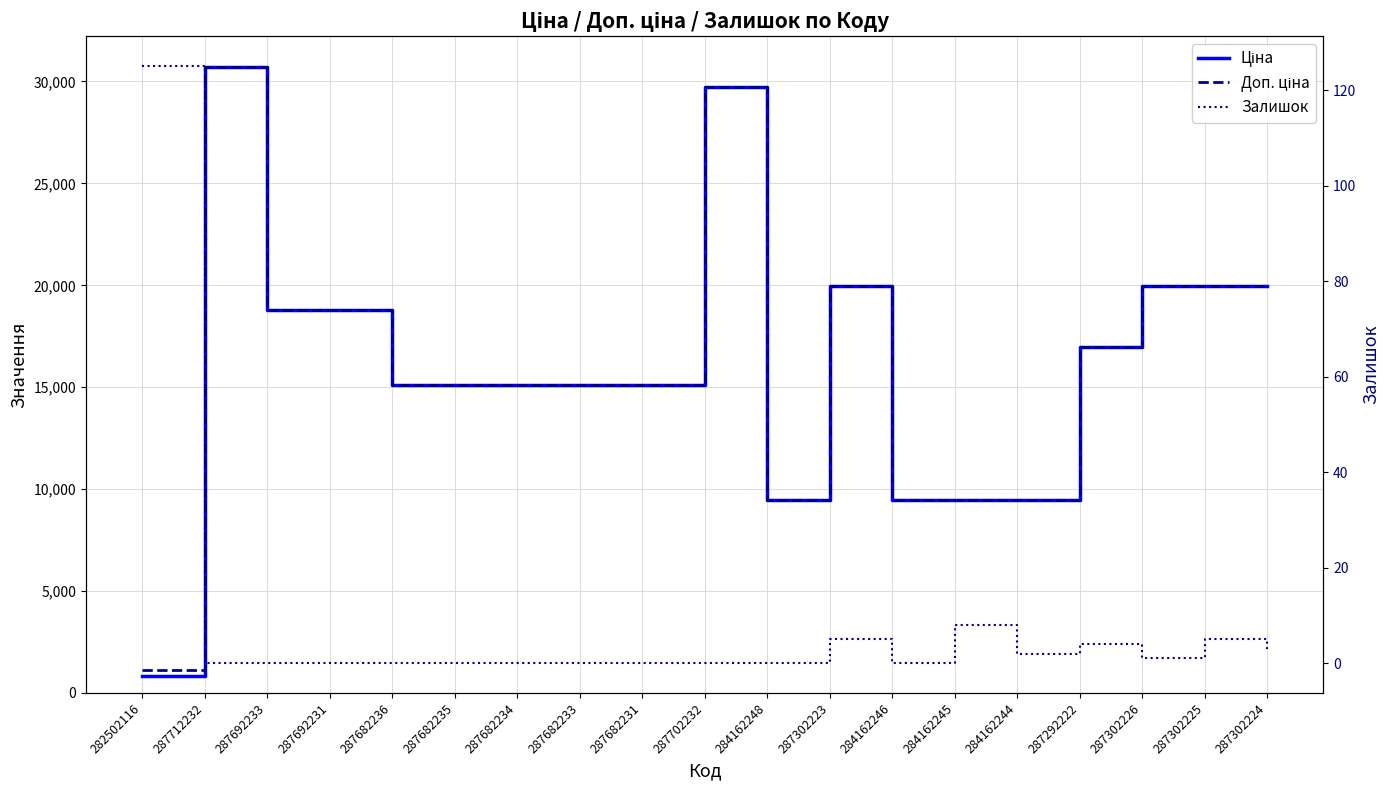

True or false: Ціна and Доп. ціна intersect in this chart.

False